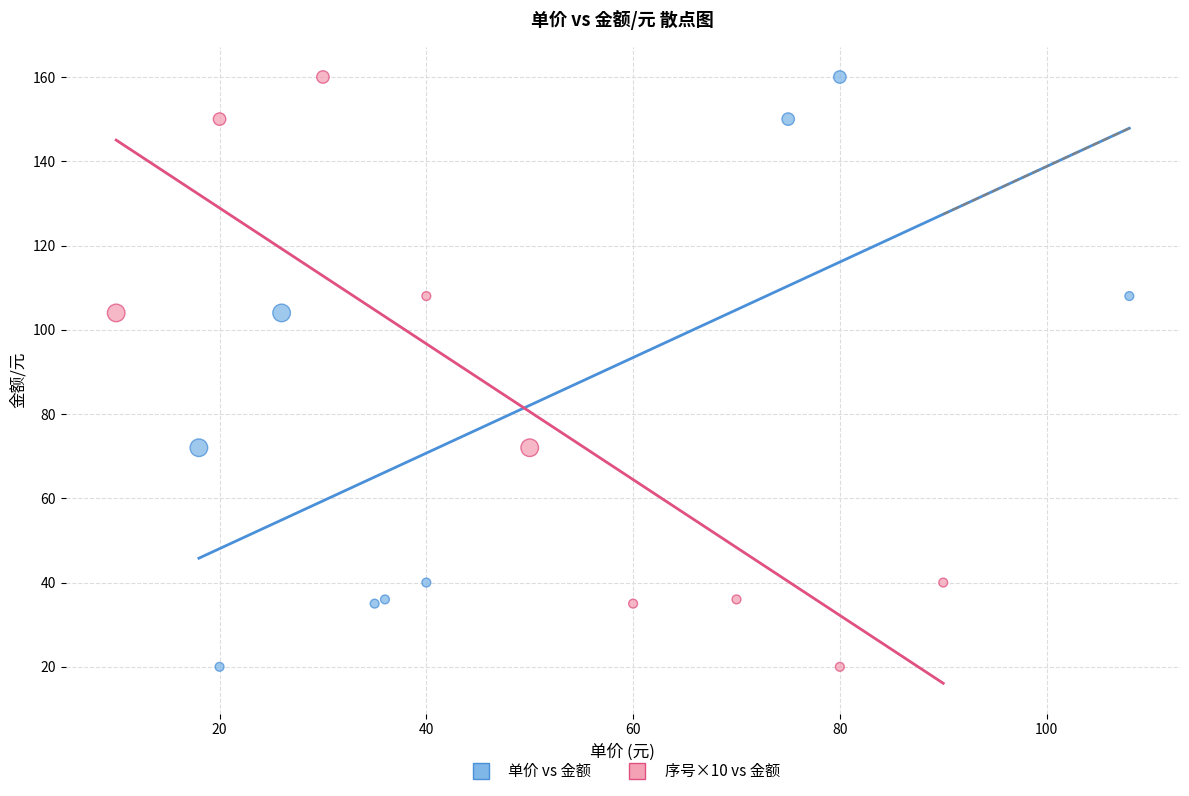

What are all the series names shown in the legend?

单价 vs 金额, 序号×10 vs 金额